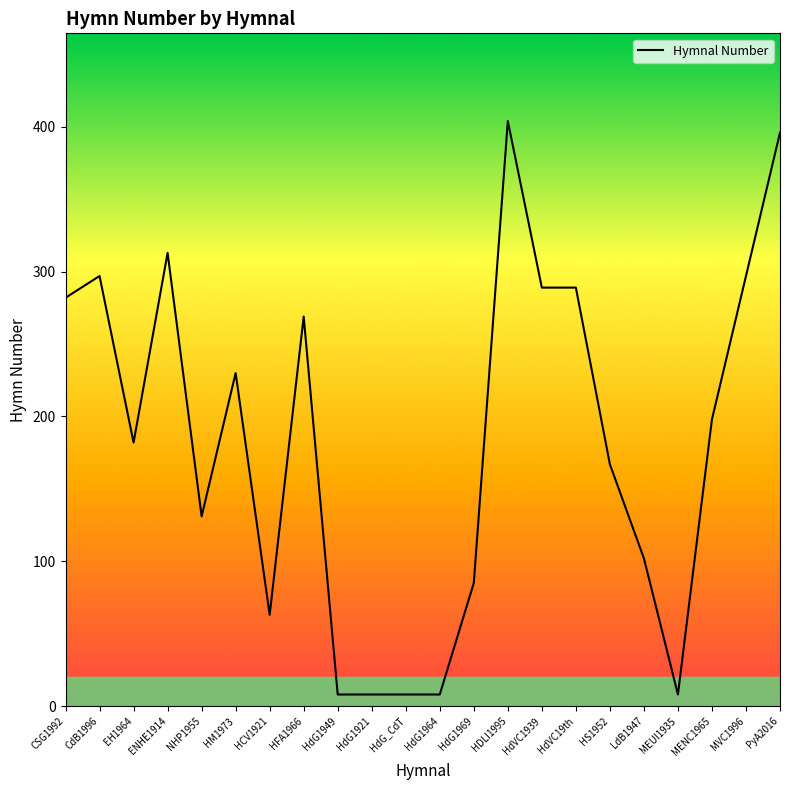

The chart shows a value of 160 at CSG1992. True or false?

False